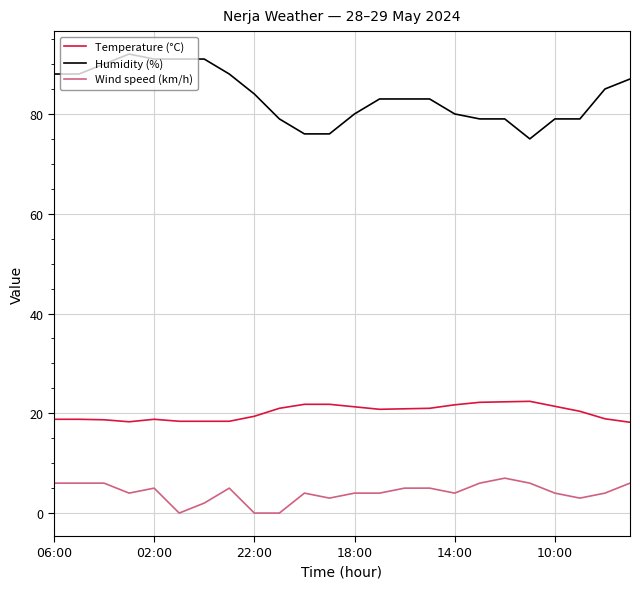

List the series in order of their overall mean, lowest first.

Wind speed (km/h), Temperature (°C), Humidity (%)